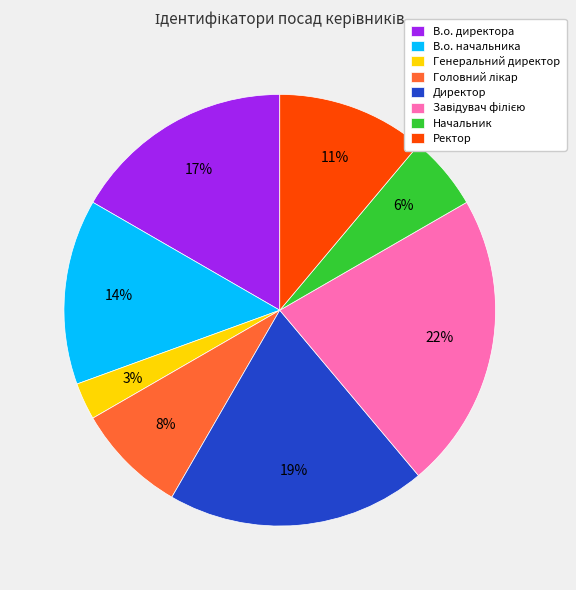

To the nearest percent, what is the difference between the largest and smallest slice percentages?

19%